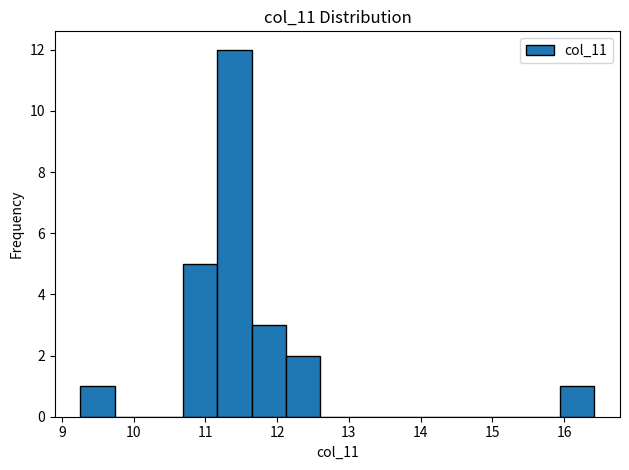

How tall is the bar that spans 9.3 to 9.7 on the x-axis? Neither the bar edges nor the heights are printed on the chart, so give them approximately, as read against the axes.

1